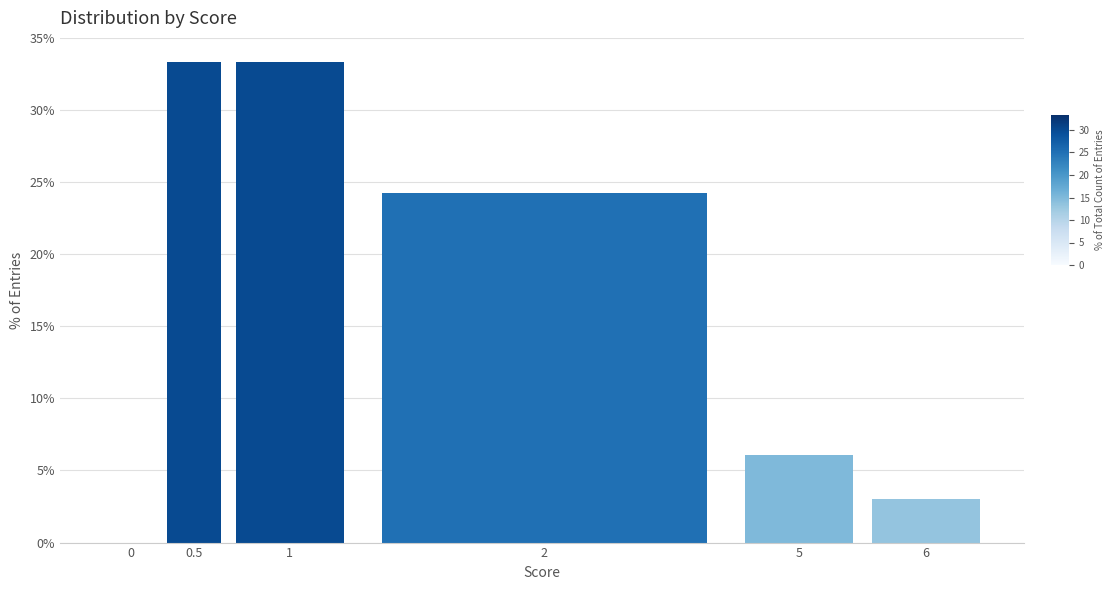

Reading left to right, transcribe all the data shown in this chart.

0=0.0	0.5=33.3	1=33.3	2=24.2	5=6.1	6=3.0